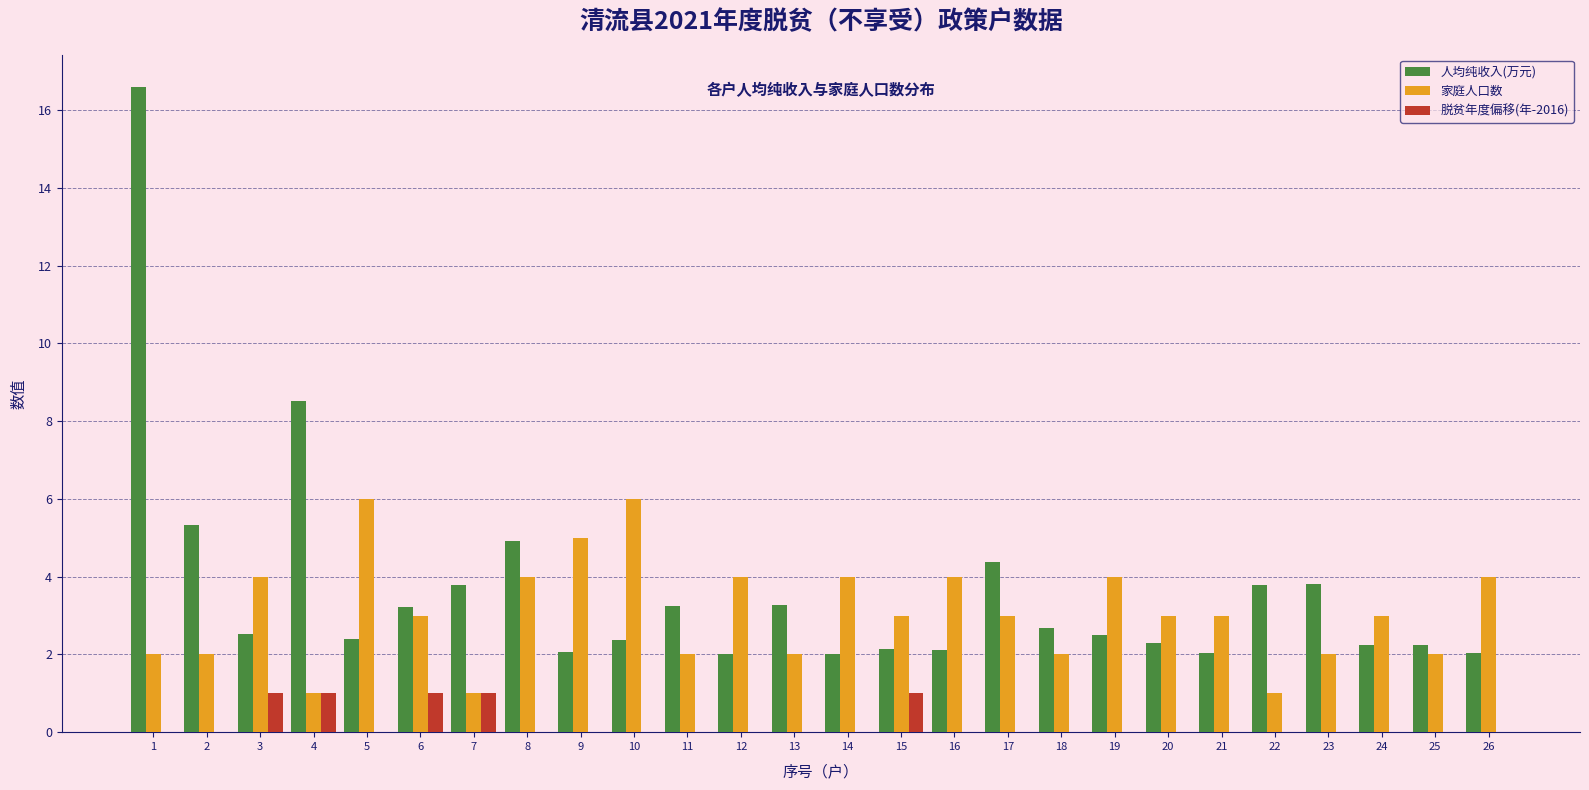

What is the total value across all series at 10?

8.4